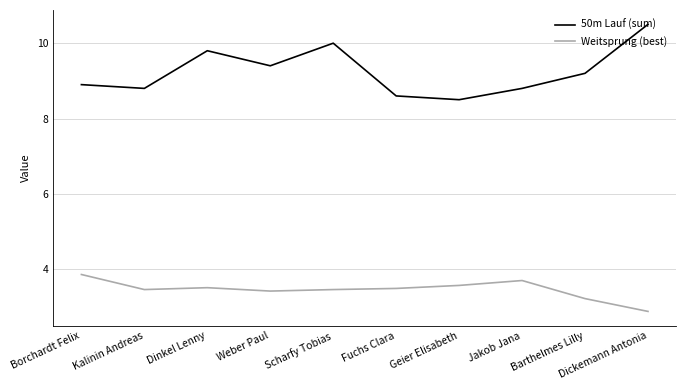

What is the highest value of the 50m Lauf (sum) series?

10.5